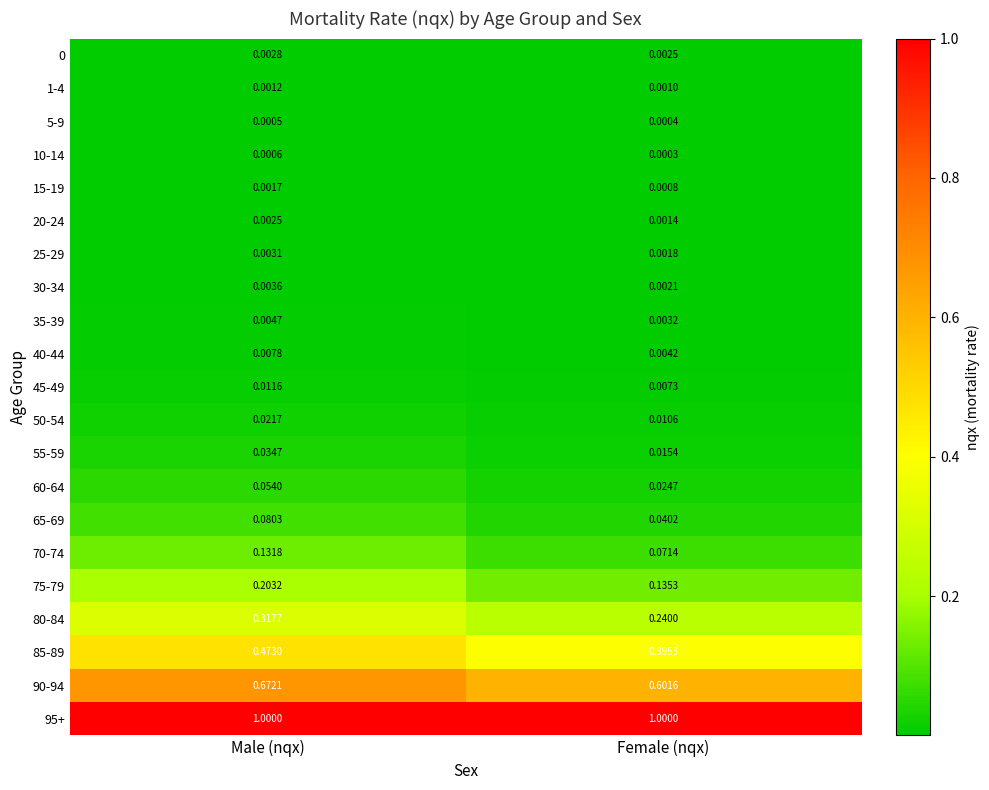

At how many categories does at least one series exceed 0?

2